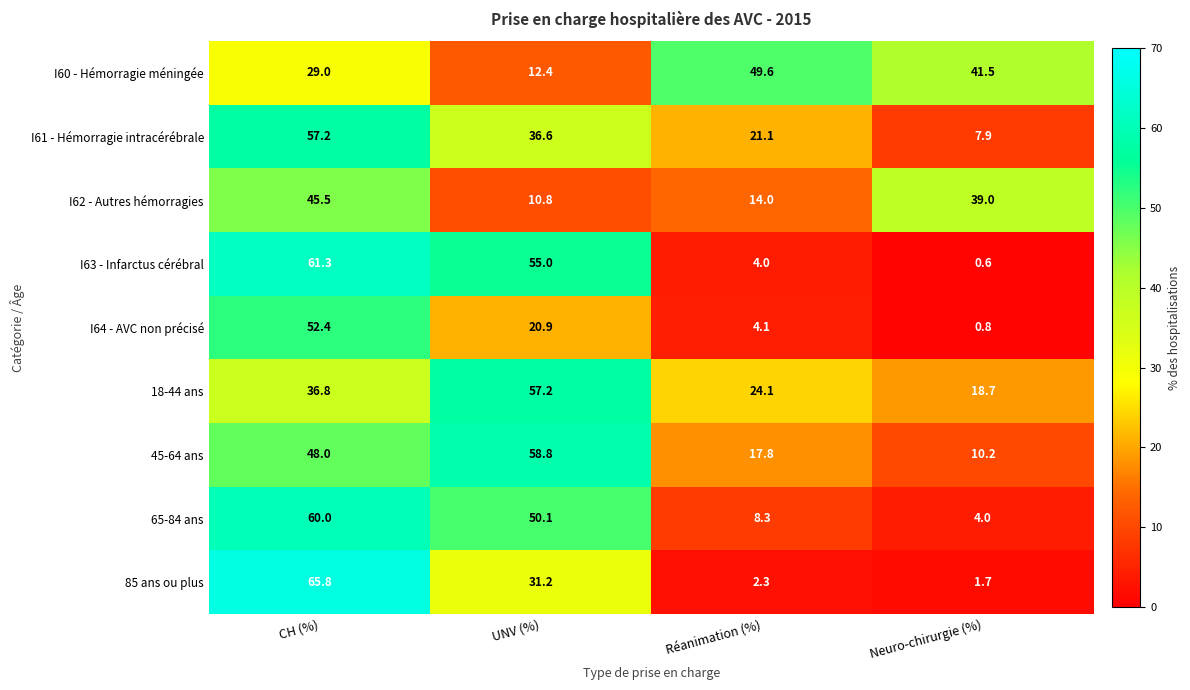

How many data points does each series have?

4